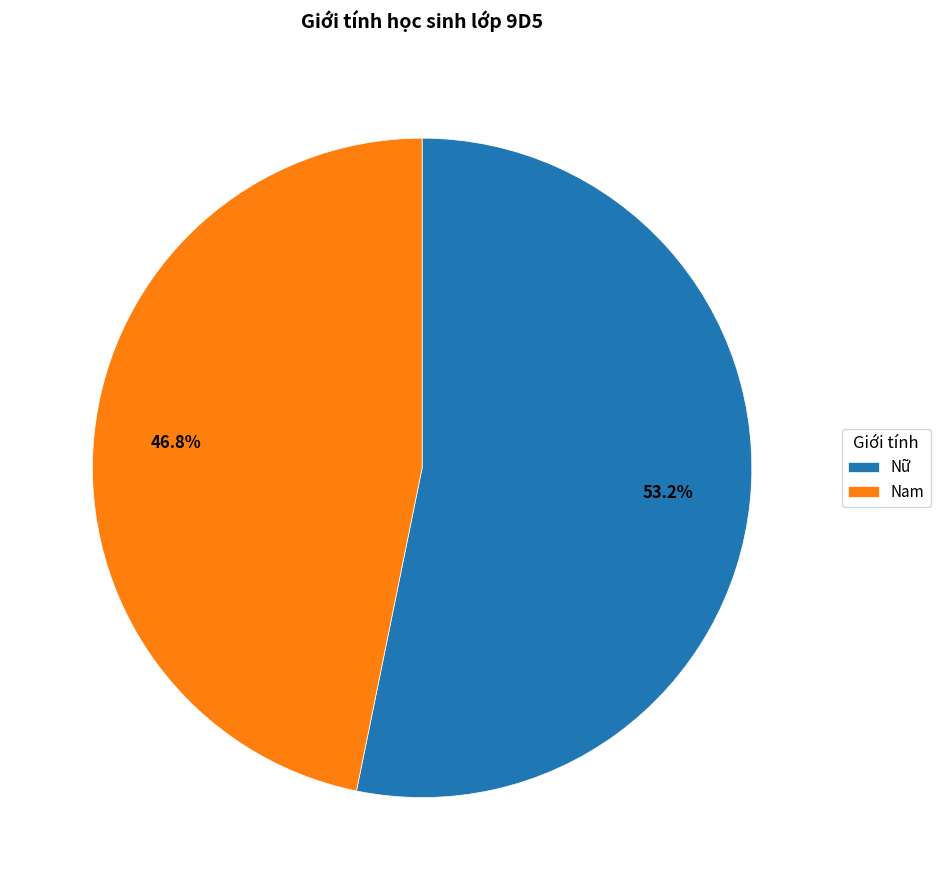

What percentage is the Nam slice, to the nearest percent?

47%